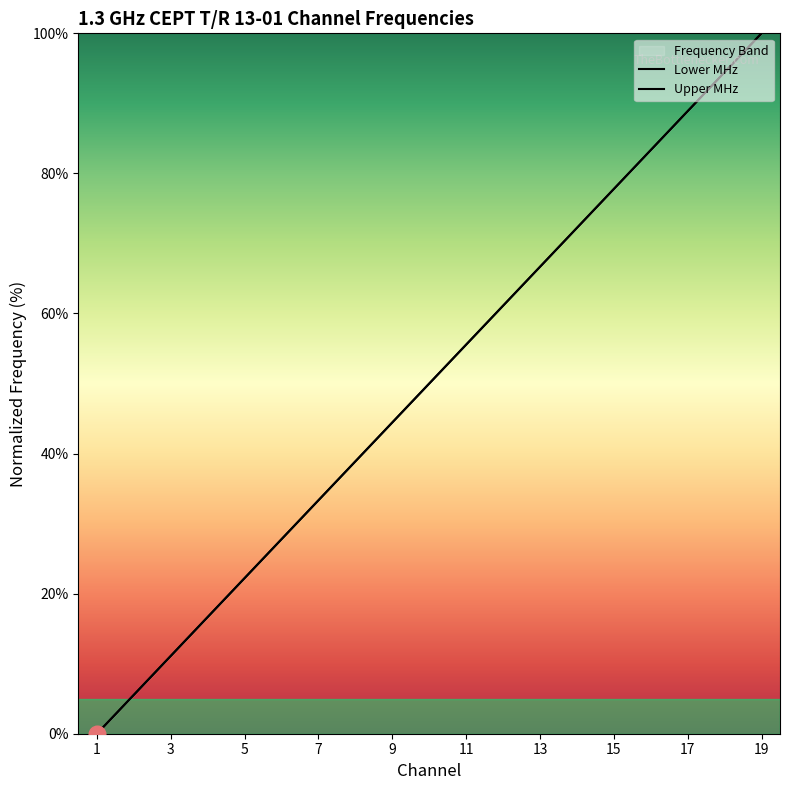

Which series has the widest spread of values?

Lower MHz